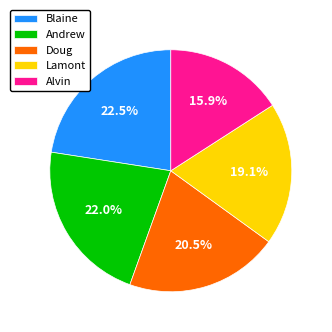

To the nearest percent, what percentage of the pie is Alvin?

16%